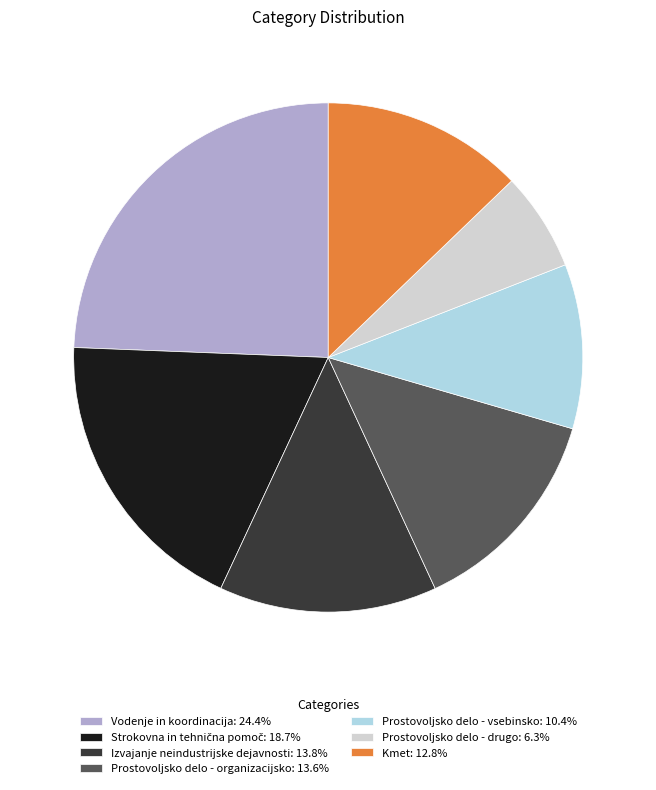

Do Kmet: 12.8% and Izvajanje neindustrijske dejavnosti: 13.8% together represent more than half of the pie?

No